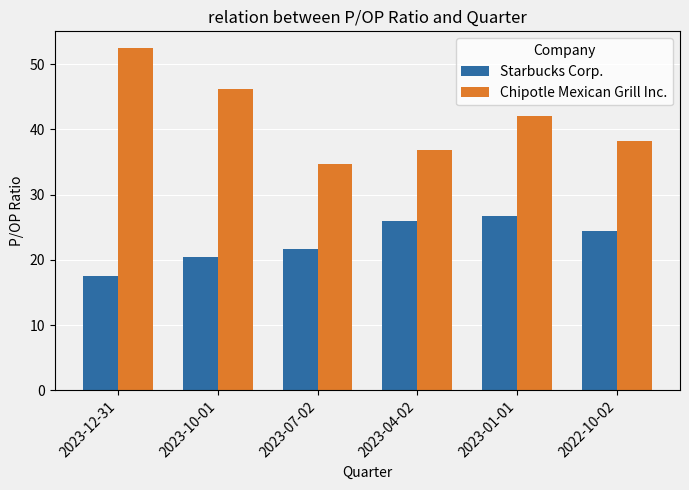

Is it true that Starbucks Corp. equals 21.6 at 2023-07-02?

True